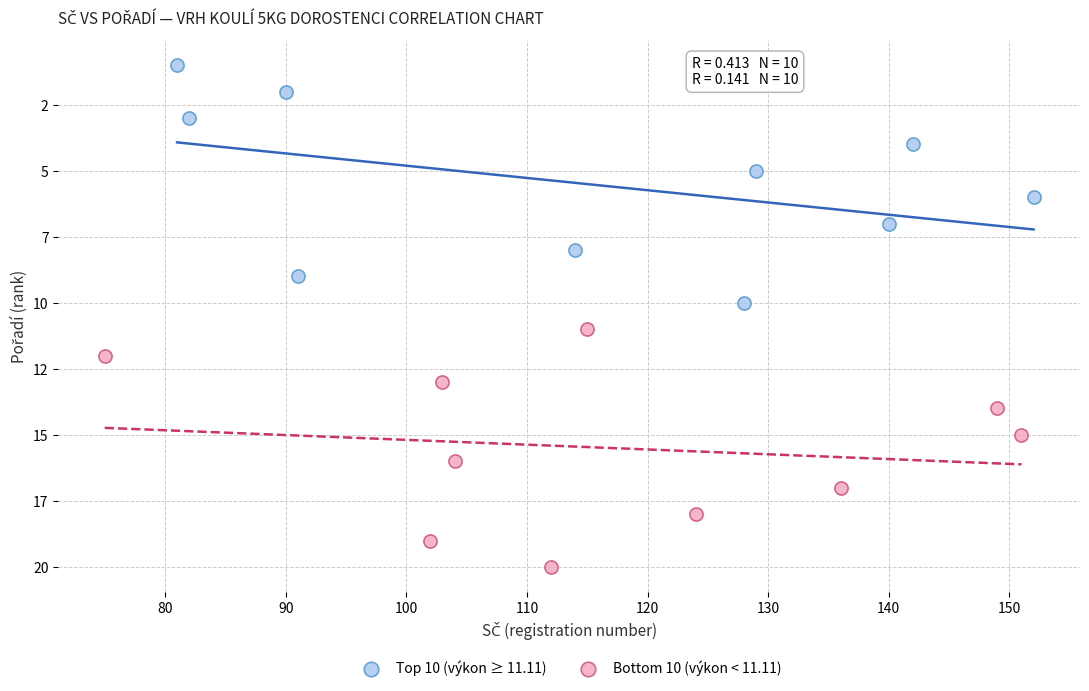

What are all the series names shown in the legend?

Top 10 (výkon ≥ 11.11), Bottom 10 (výkon < 11.11)